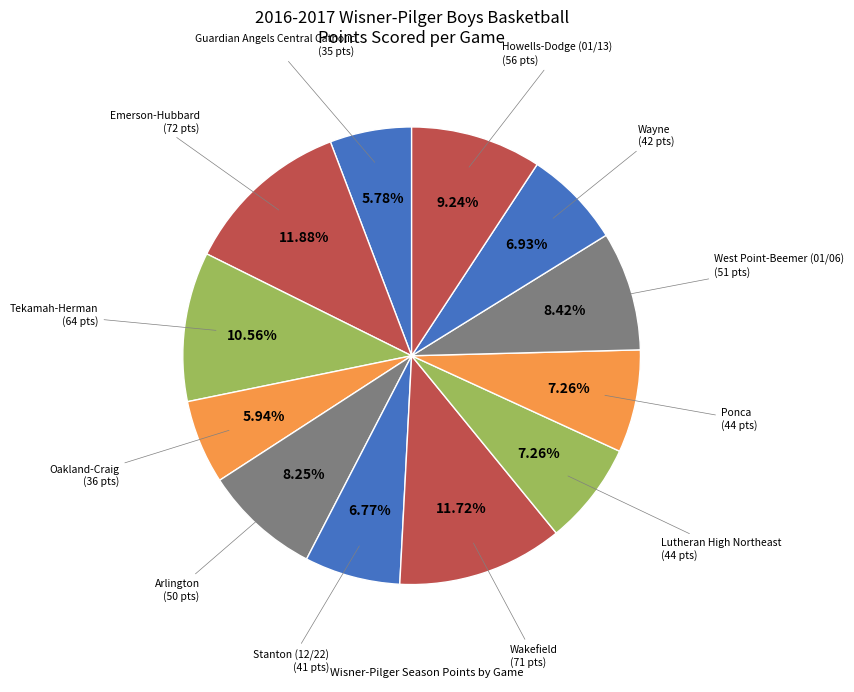

Which category has the biggest portion of the pie?

Emerson-Hubbard